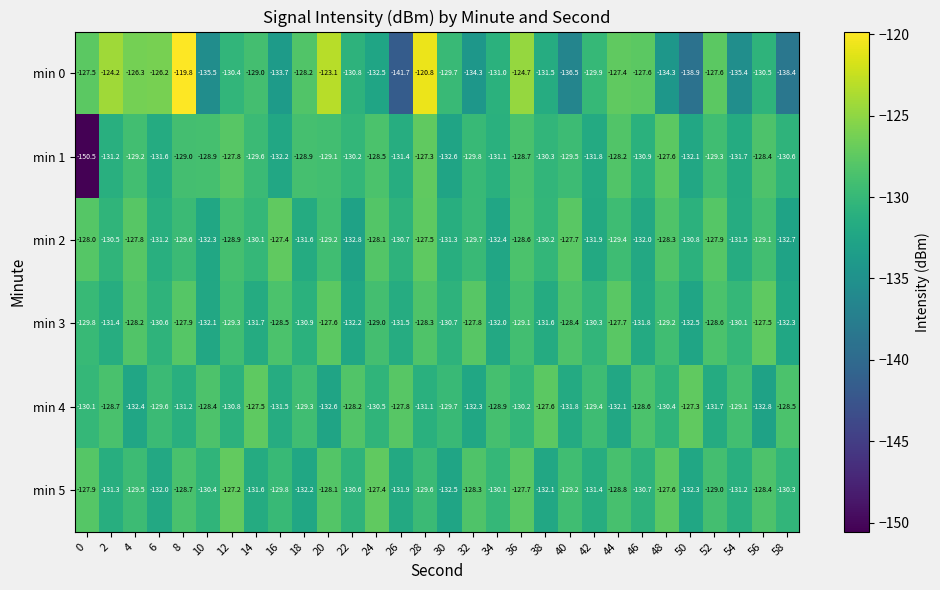

What is the spread (max minus min) of values at 50?

11.6